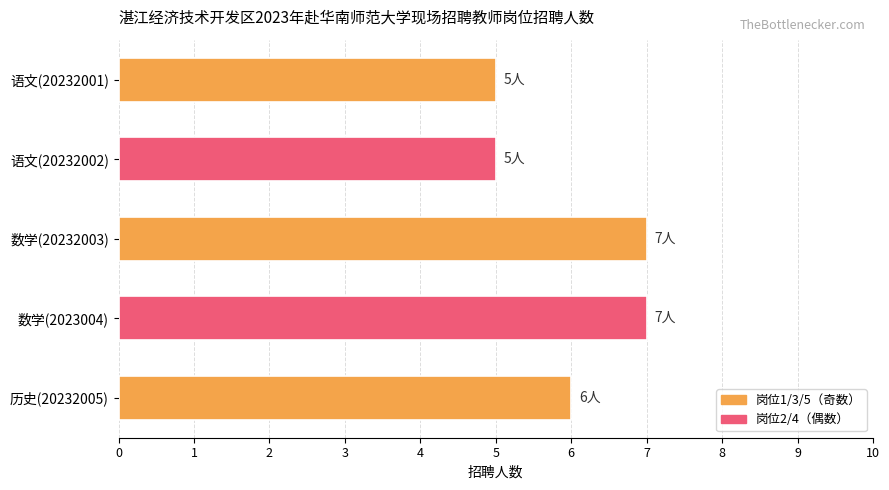

What is the difference between the maximum and minimum values?

2